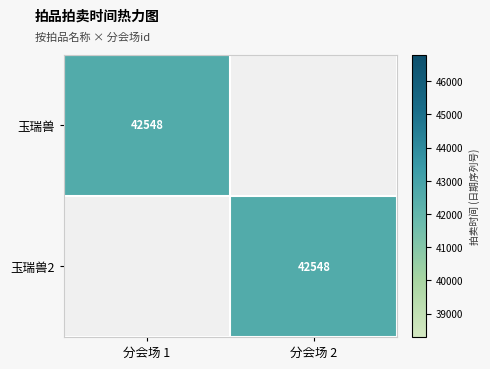

The 玉瑞兽 series shows 42548 at 分会场 1. True or false?

True